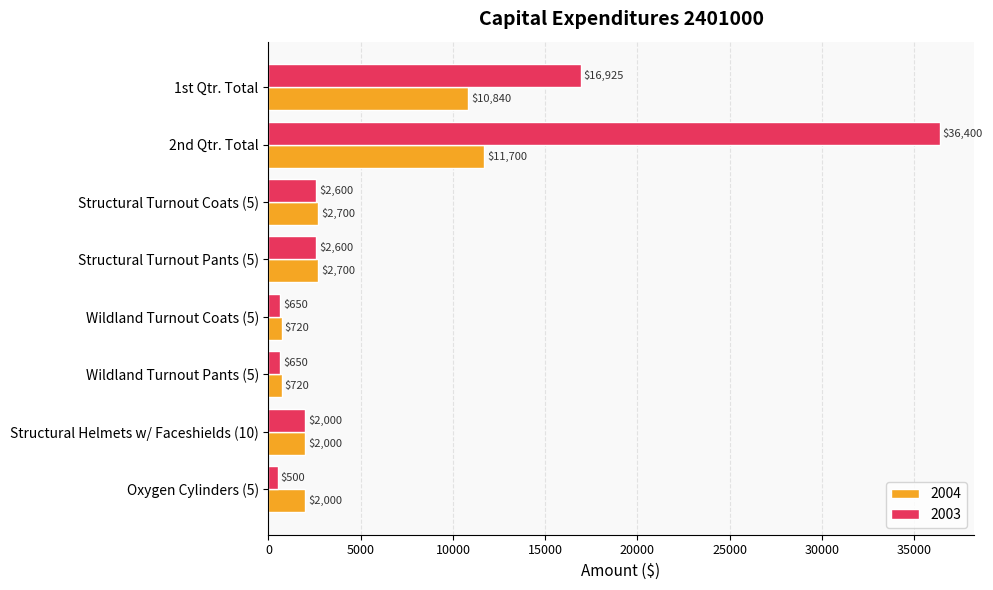

What are all the series names shown in the legend?

2004, 2003